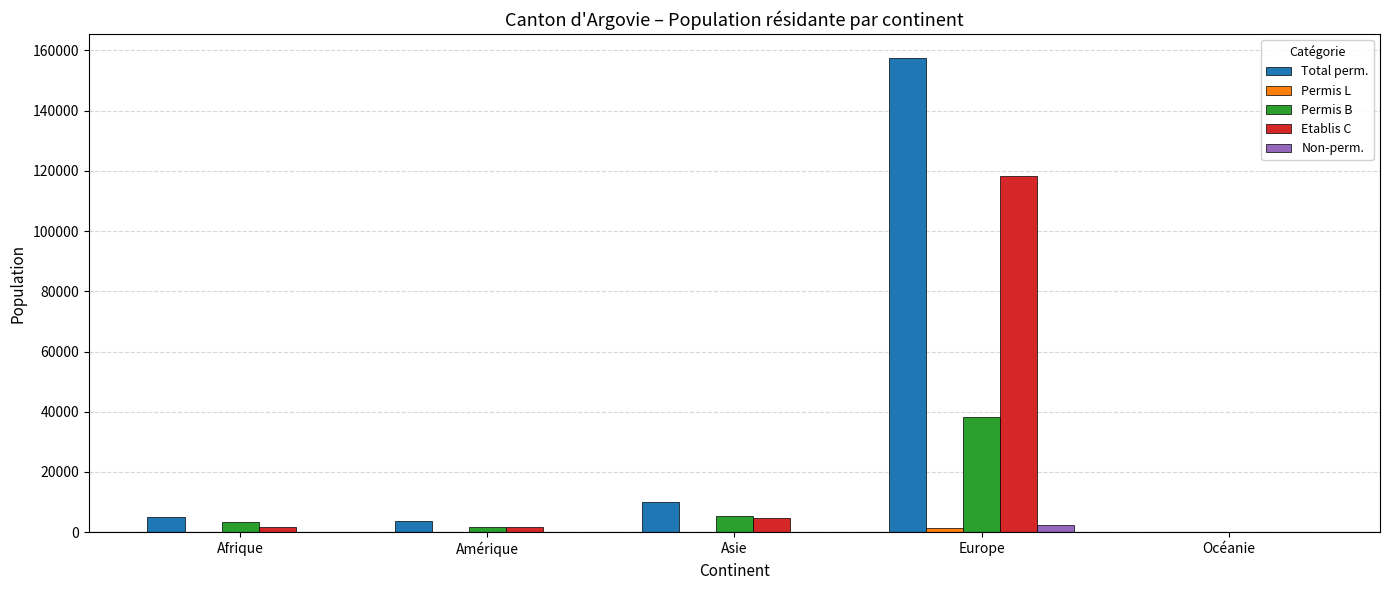

What is the sum of all Total perm. values?

176486